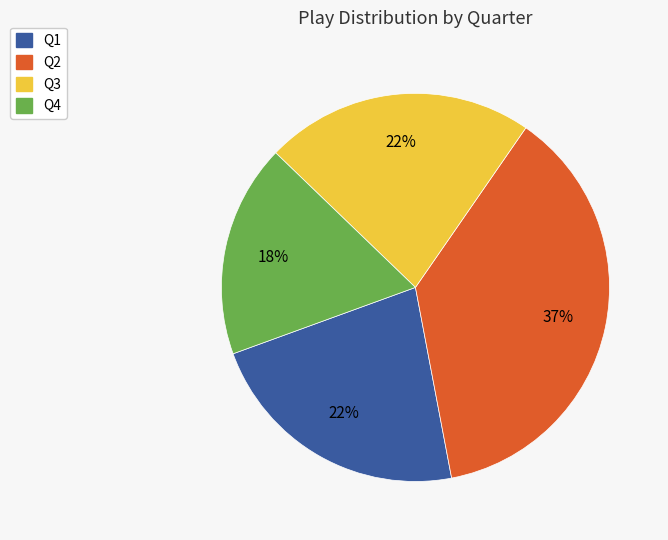

Is Q1 the majority of the pie?

No